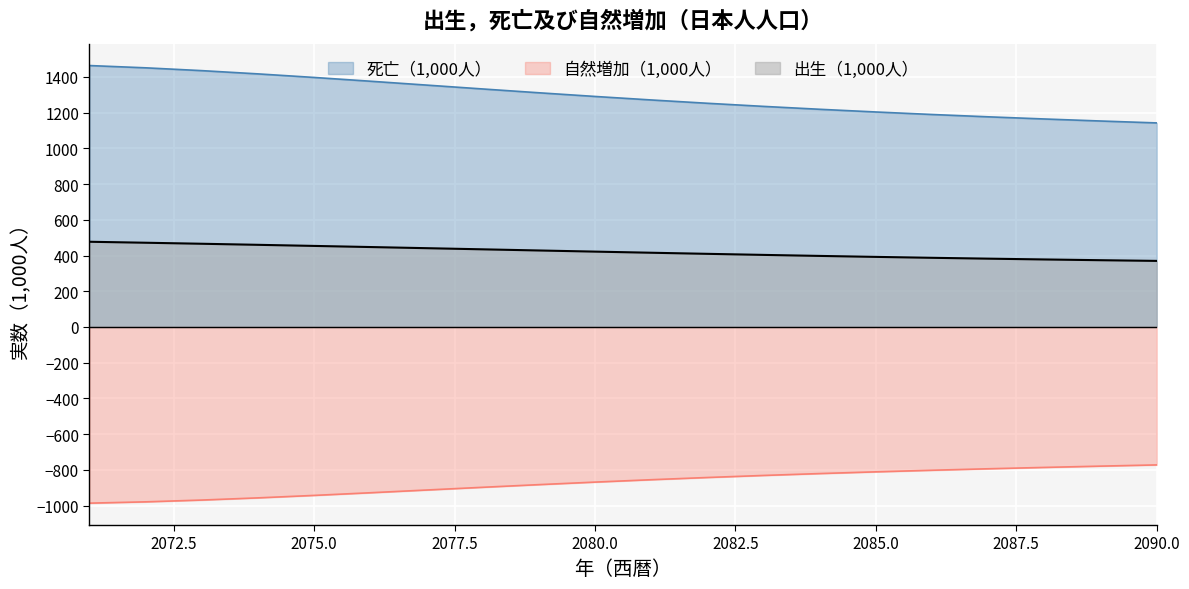

True or false: 出生（1,000人） and 自然増加（1,000人） intersect in this chart.

False